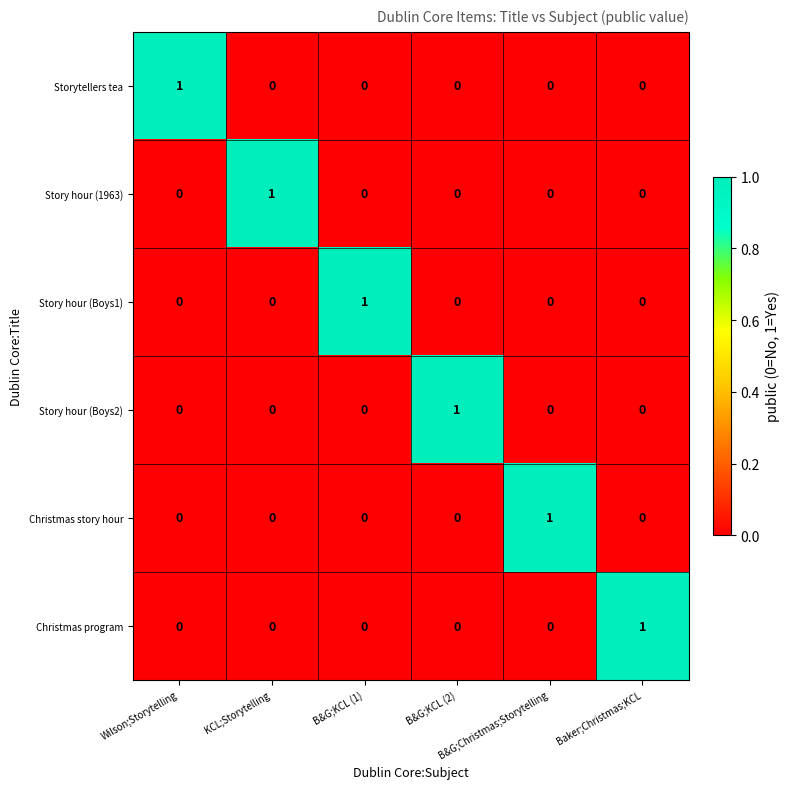

At how many categories does at least one series exceed 0?

6